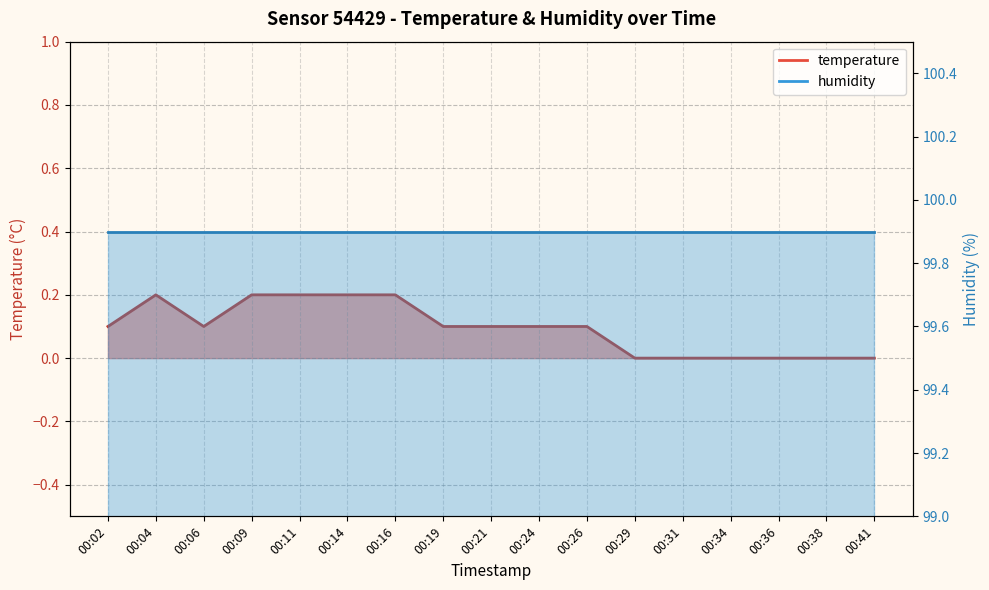

How many interior local peaks (higher than both neighbors) does the data have?

1